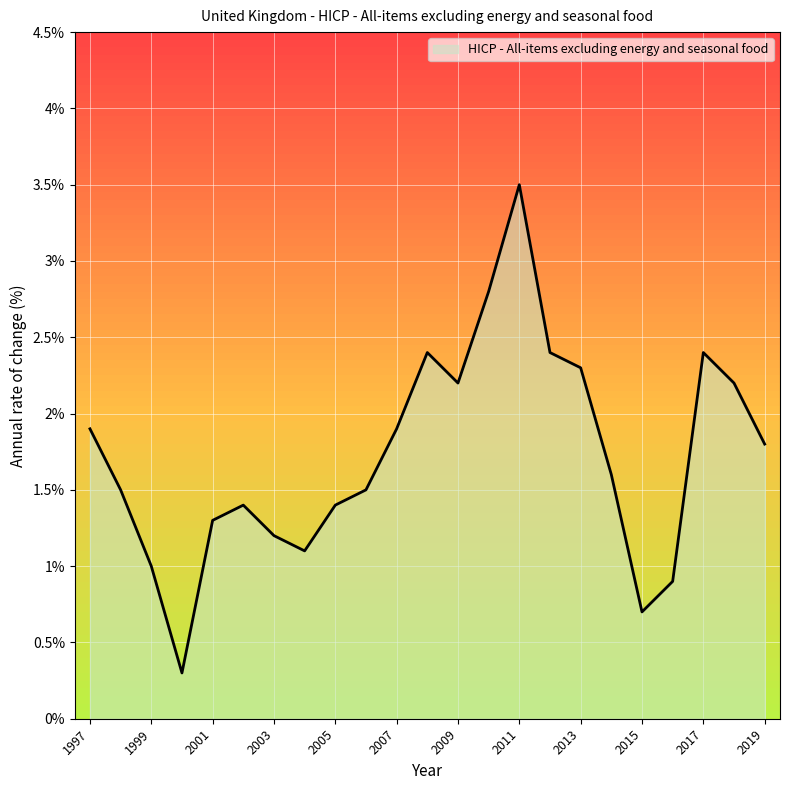

What is the maximum value shown in the chart?

3.5